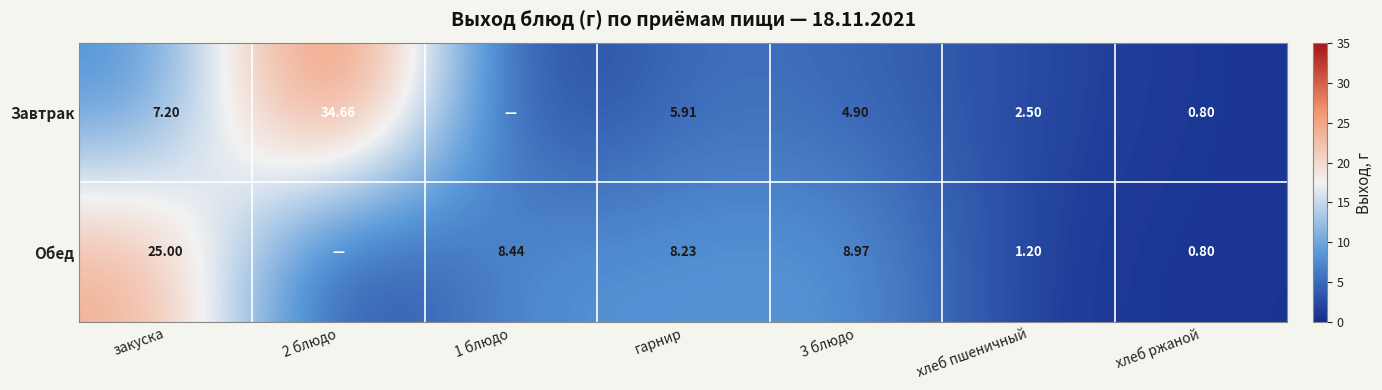

What is the greatest value displayed?

34.7